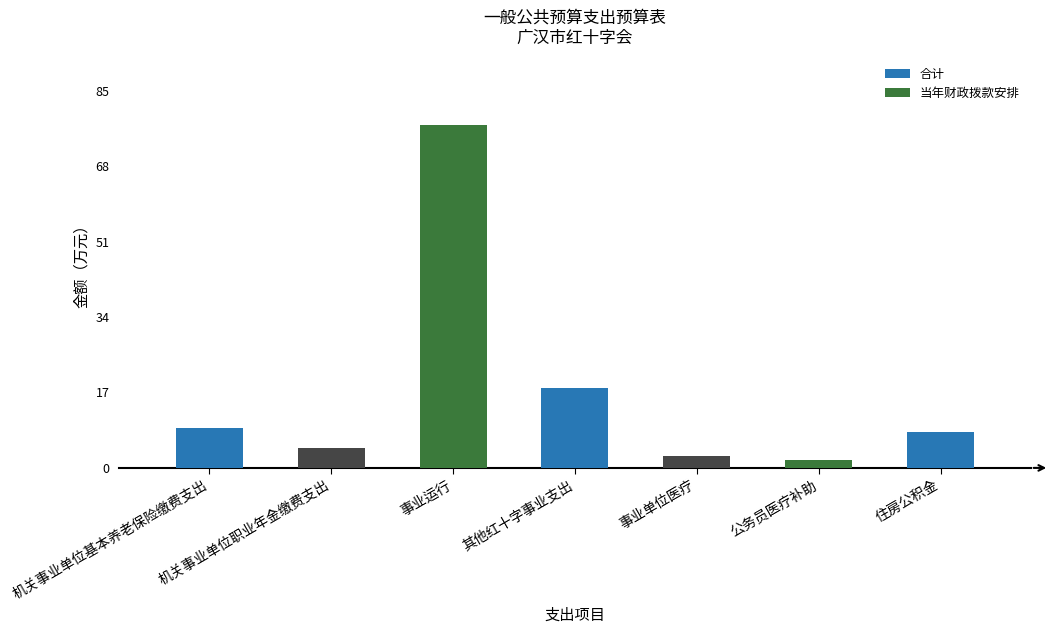

What position from the right is 住房公积金?

1